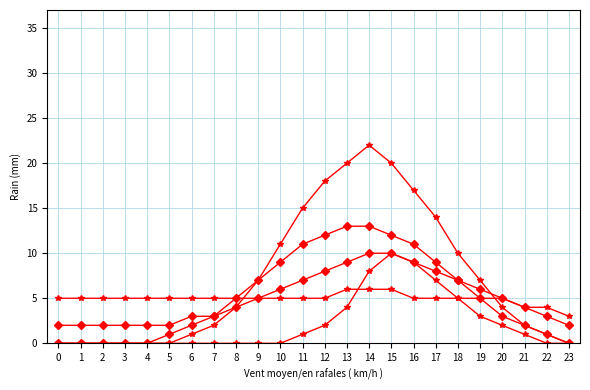

Is this an area chart (filled region under the line)?

No